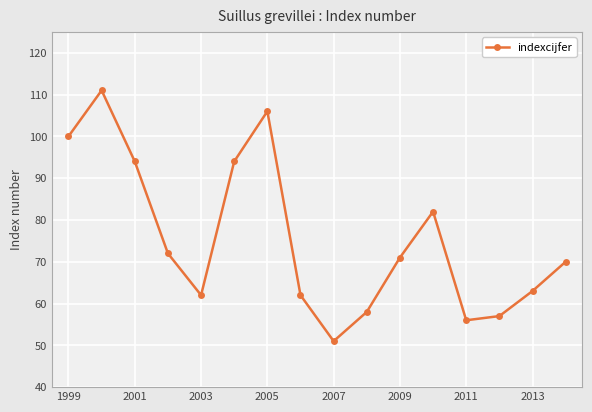

True or false: the data has more than 0 interior local peaks.

True